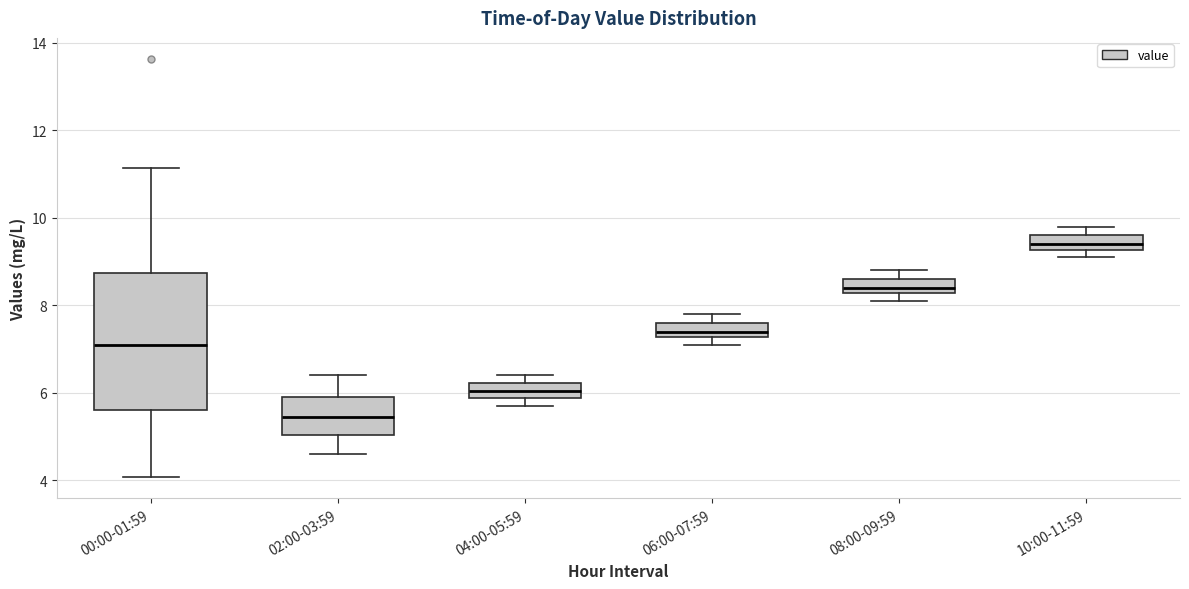

Where does the median line of the box for 00:00-01:59 sit on the y-axis? The values are not printed on the chart, so give them approximately, as read against the axis.

7.2